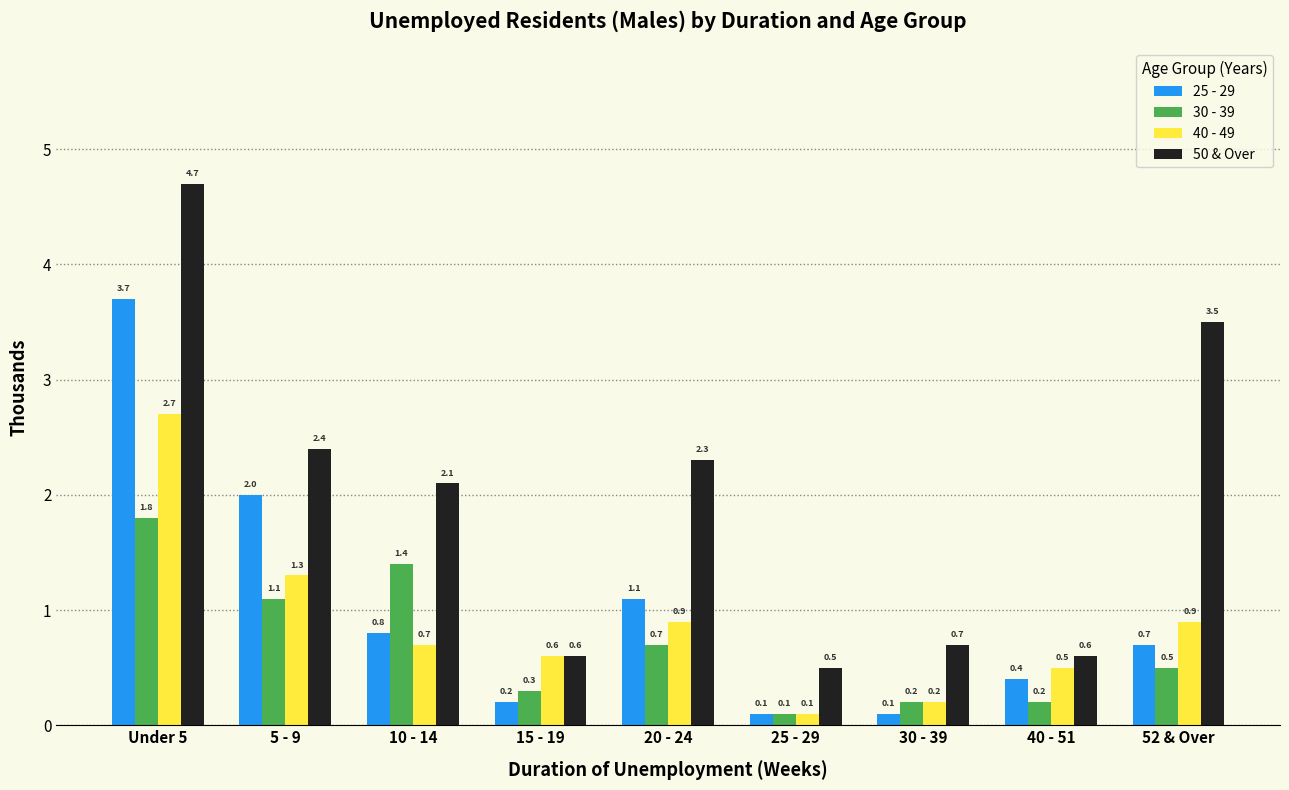

The 40 - 49 series shows 0.4 at 20 - 24. True or false?

False